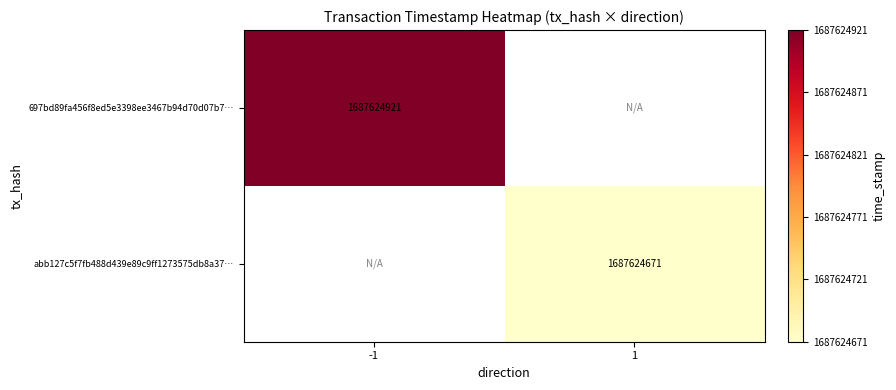

The value of 697bd89fa456f8ed5e3398ee3467b94d70d07b7… at -1 is 2486152300. True or false?

False